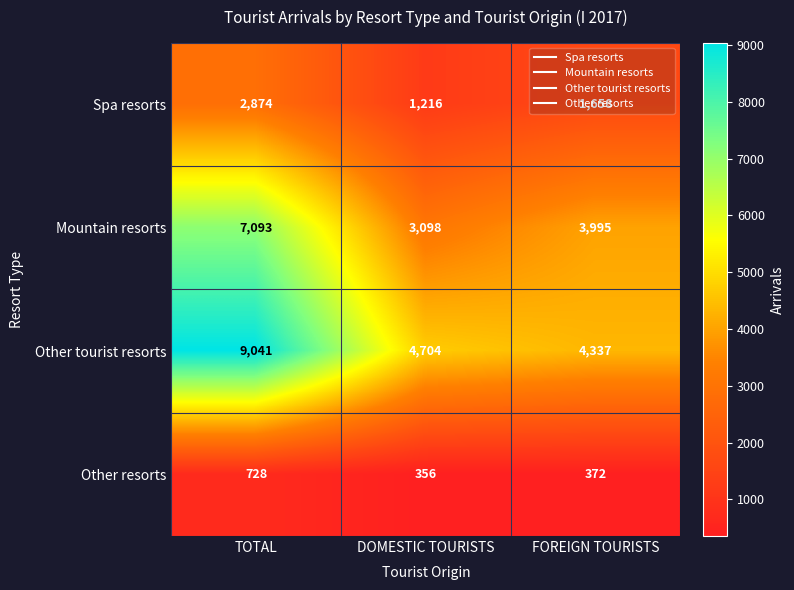

Which series has the widest spread of values?

Other tourist resorts